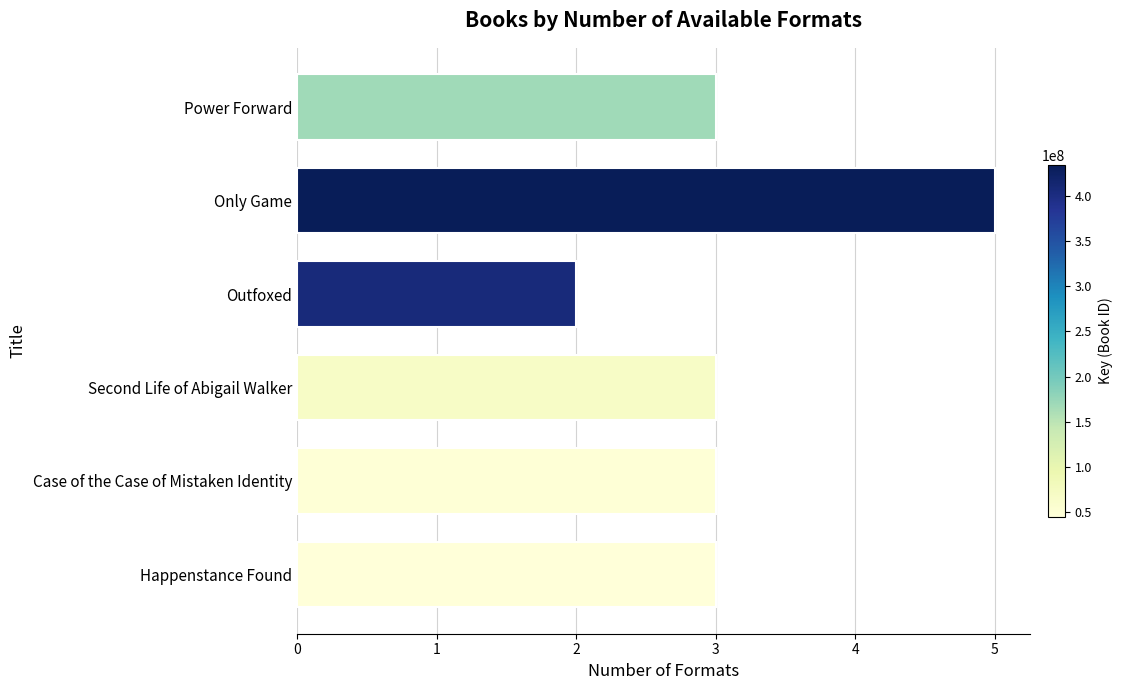

What is the label of the 1st bar from the bottom?

Happenstance Found